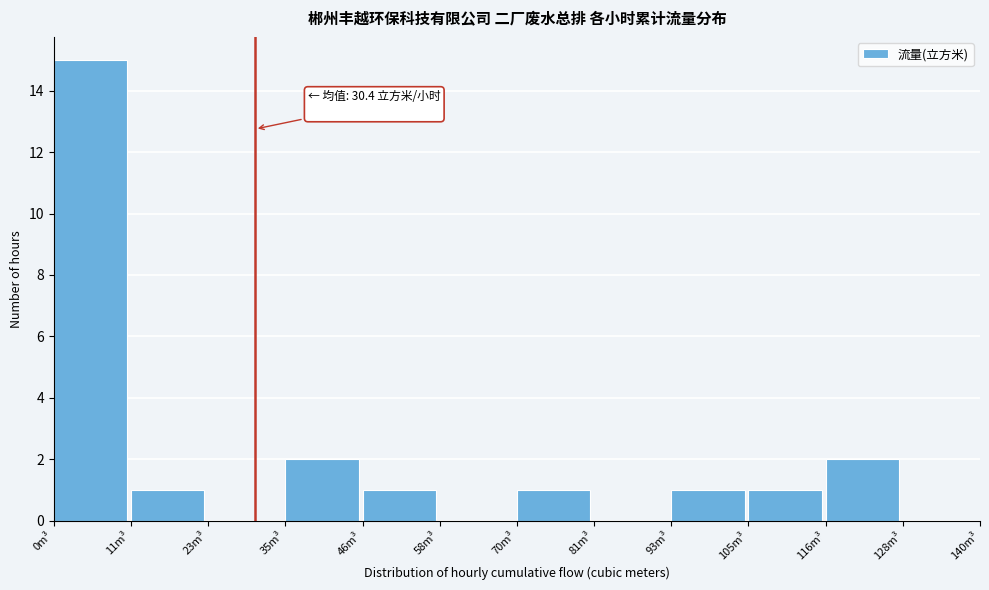

Which range on the x-axis has the tallest bar?

0 to 12